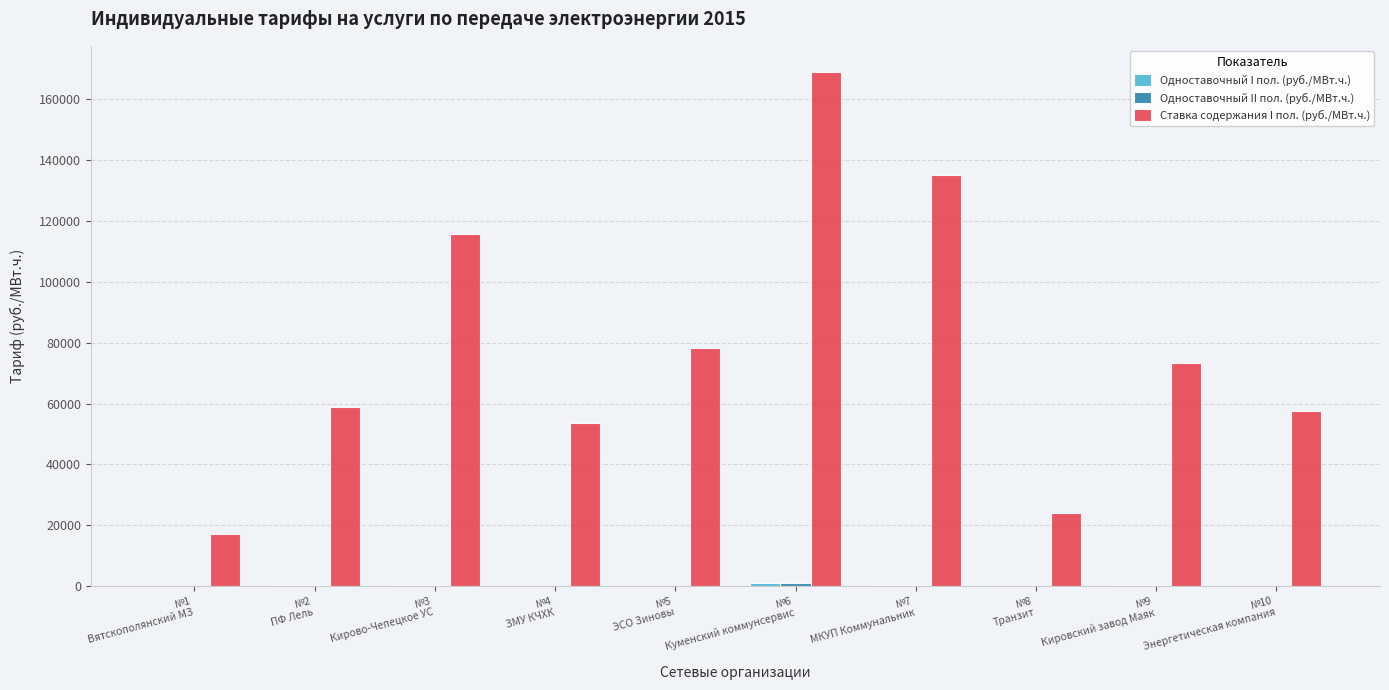

What is the greatest value displayed?

169042.9